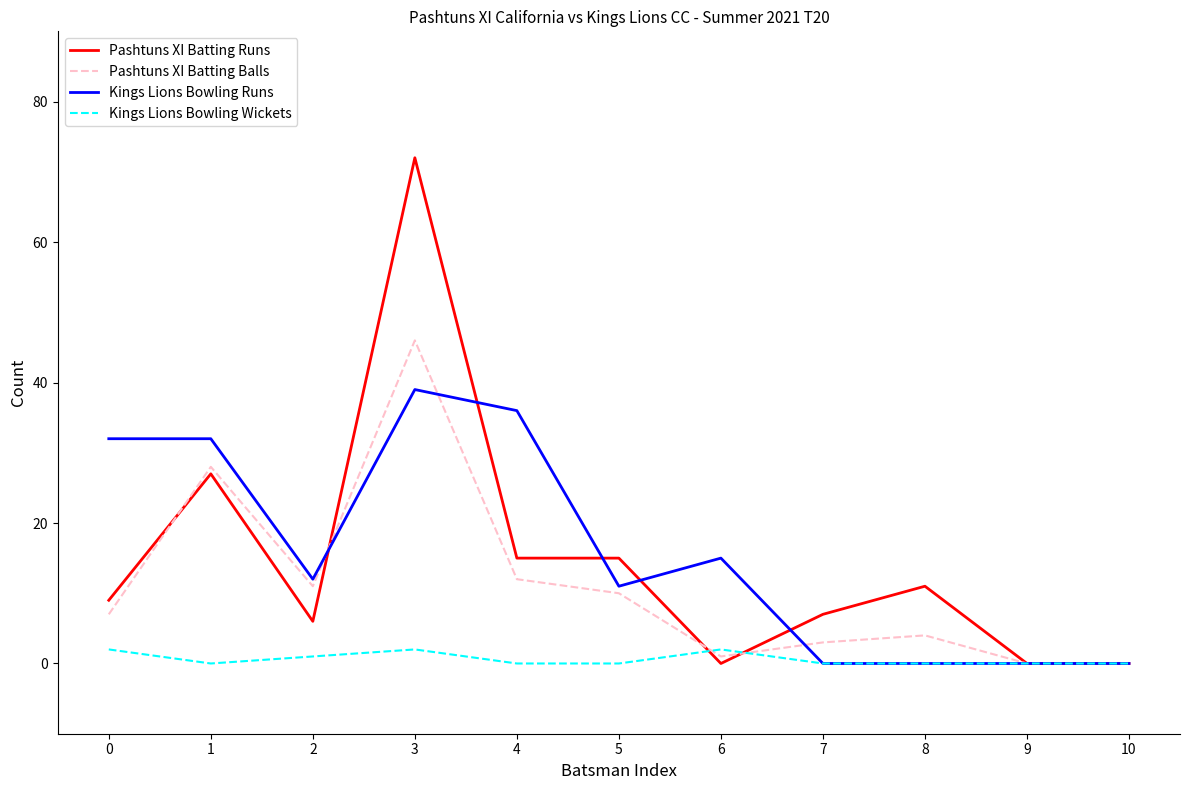

What are all the series names shown in the legend?

Pashtuns XI Batting Runs, Pashtuns XI Batting Balls, Kings Lions Bowling Runs, Kings Lions Bowling Wickets